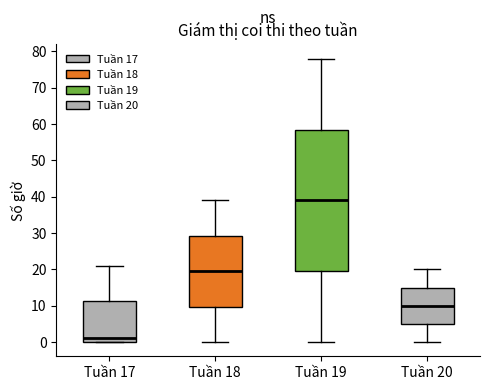

Comparing the boxes themselves (not the whiskers), which one is the tallest?

Tuần 19